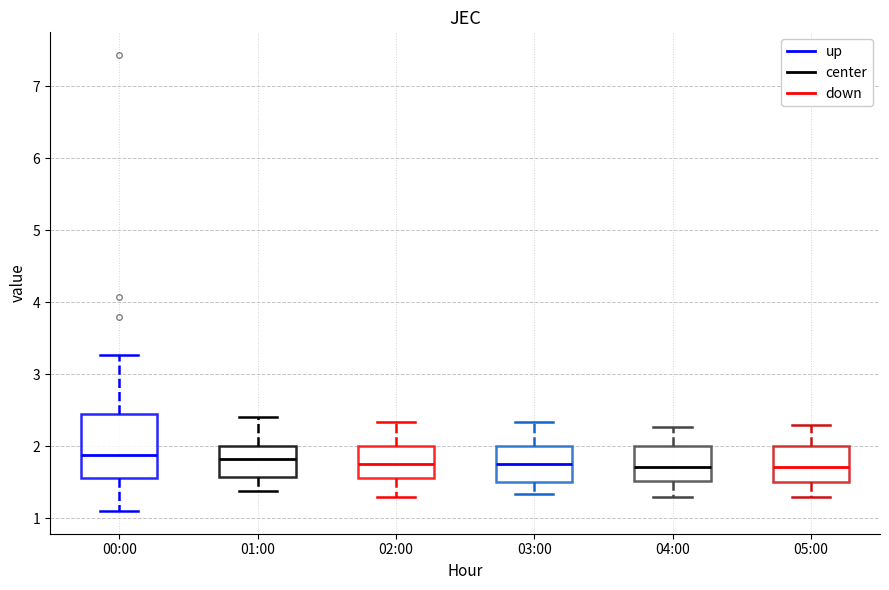

Reading left to right, transcribe this box plot: for each box, give where its median line is, the range the box spans, and where its two whiskers end, as read against the y-axis. The values are not printed on the chart, so give them approximately, as read against the axis.

00:00: median 1.9, box 1.6 to 2.4, whiskers 1.1 to 3.3
01:00: median 1.8, box 1.6 to 2.0, whiskers 1.4 to 2.4
02:00: median 1.8, box 1.6 to 2.0, whiskers 1.3 to 2.3
03:00: median 1.8, box 1.5 to 2.0, whiskers 1.3 to 2.3
04:00: median 1.7, box 1.5 to 2.0, whiskers 1.3 to 2.3
05:00: median 1.7, box 1.5 to 2.0, whiskers 1.3 to 2.3